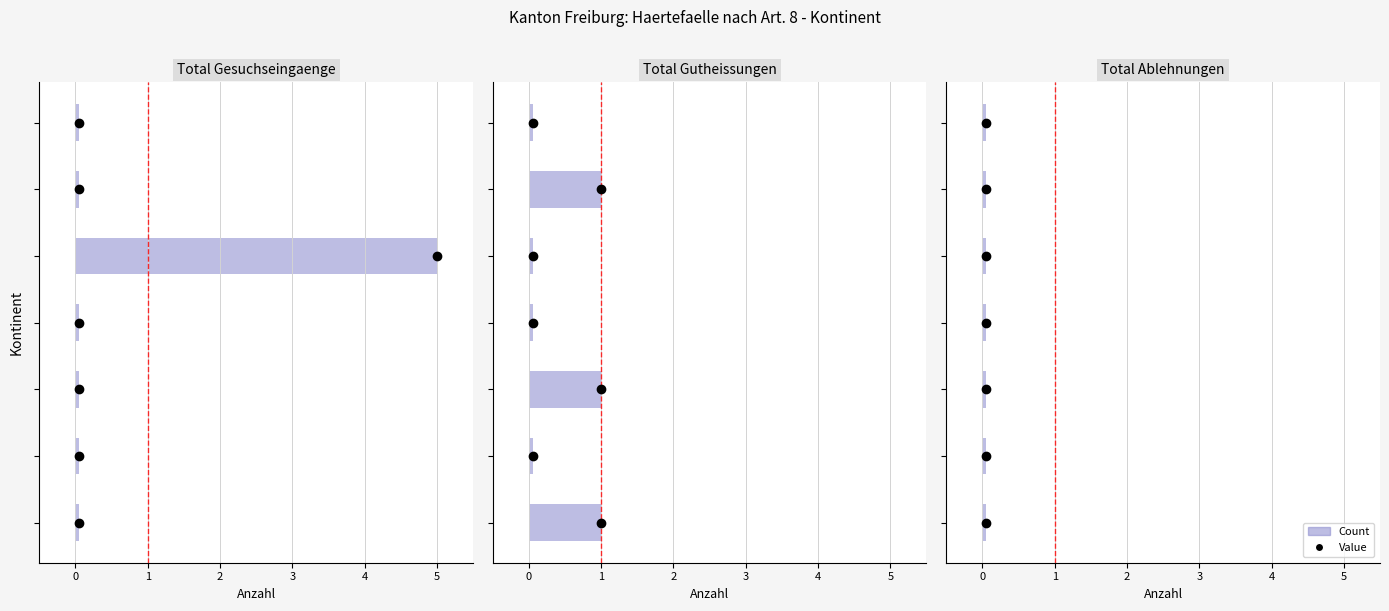

At which category is the sum across all series the highest?

Asien